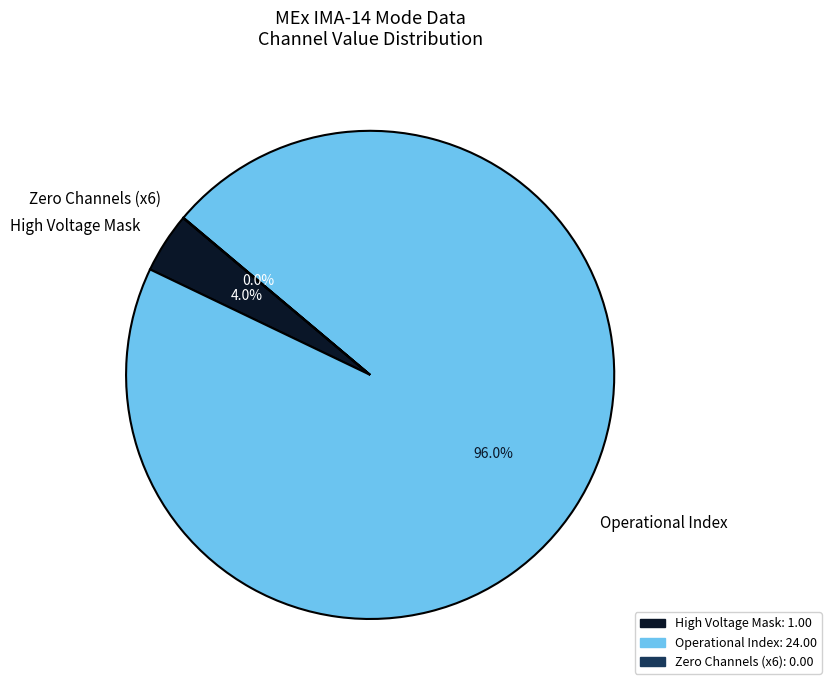

What is the total percentage of High Voltage Mask and Operational Index?

100.0%